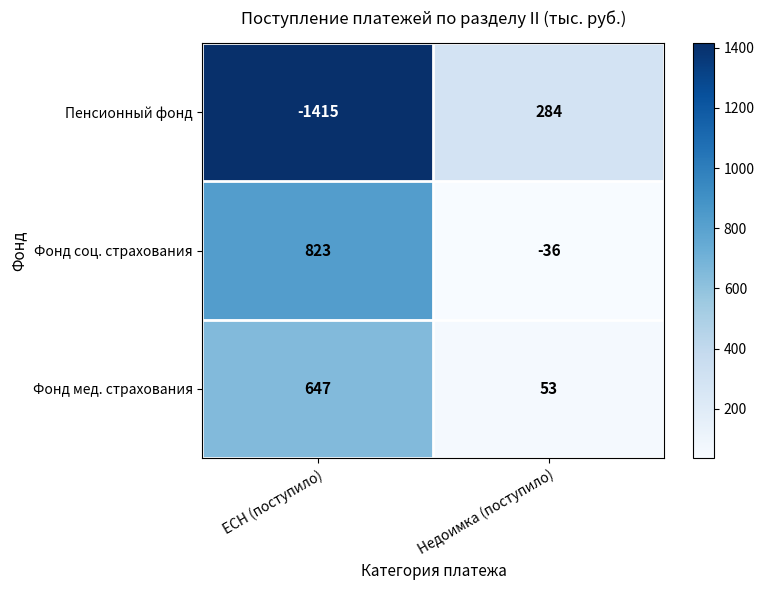

The value of Пенсионный фонд at ЕСН (поступило) is -1415. True or false?

True